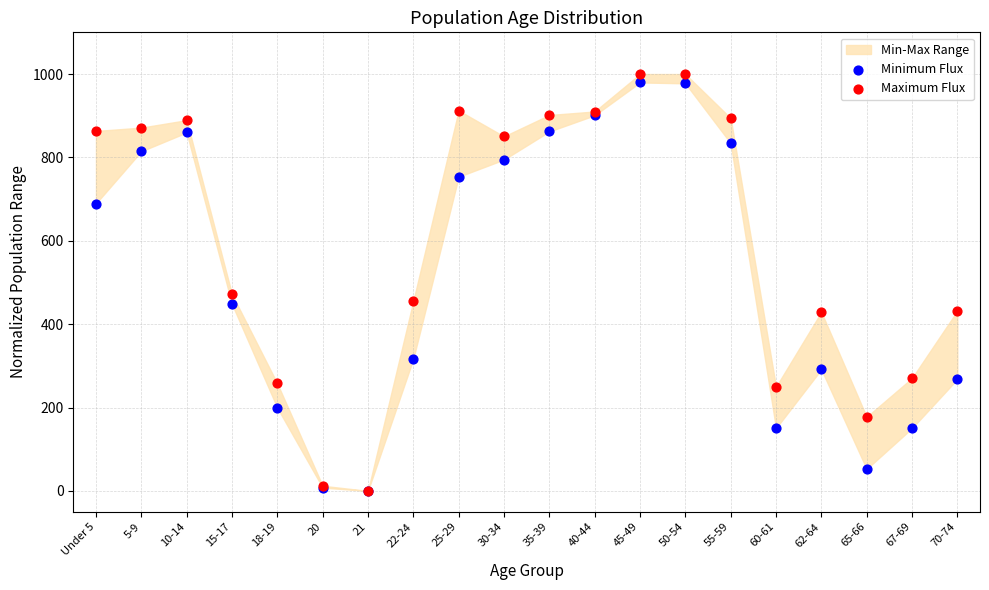

In the Minimum Flux series, what Y value is closest to 489?

448.4